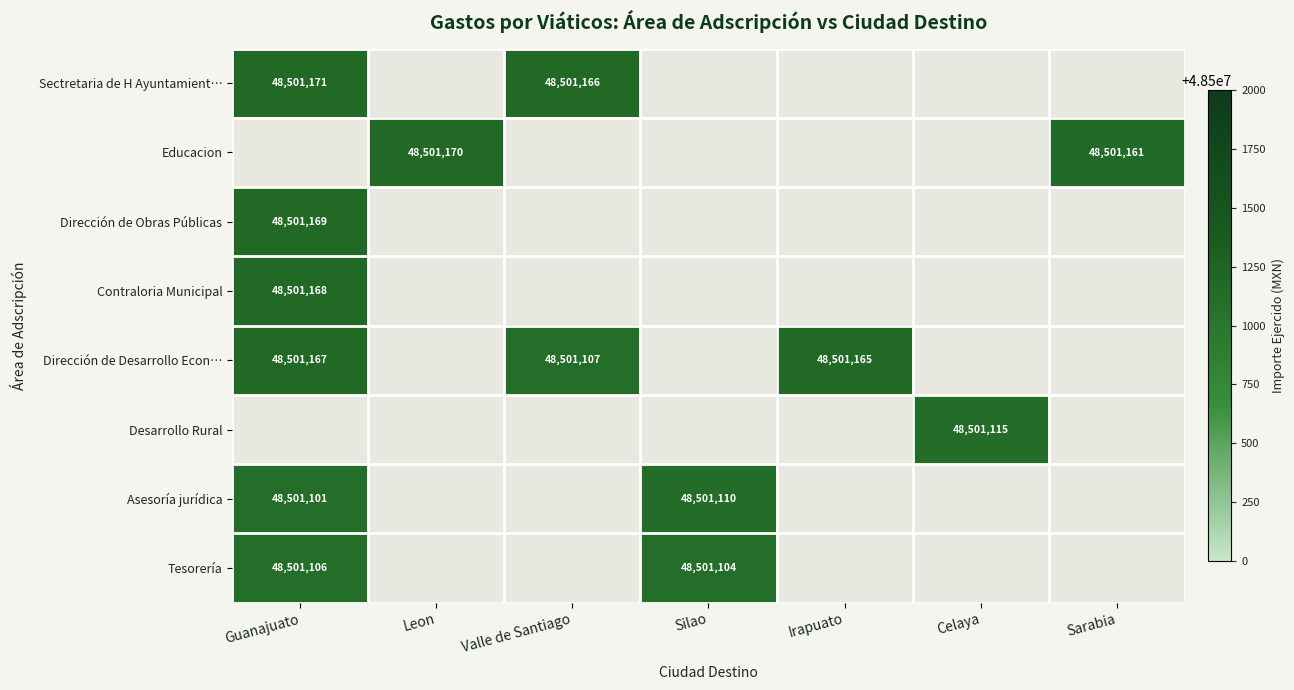

Between Irapuato and Leon, which is larger?

Leon